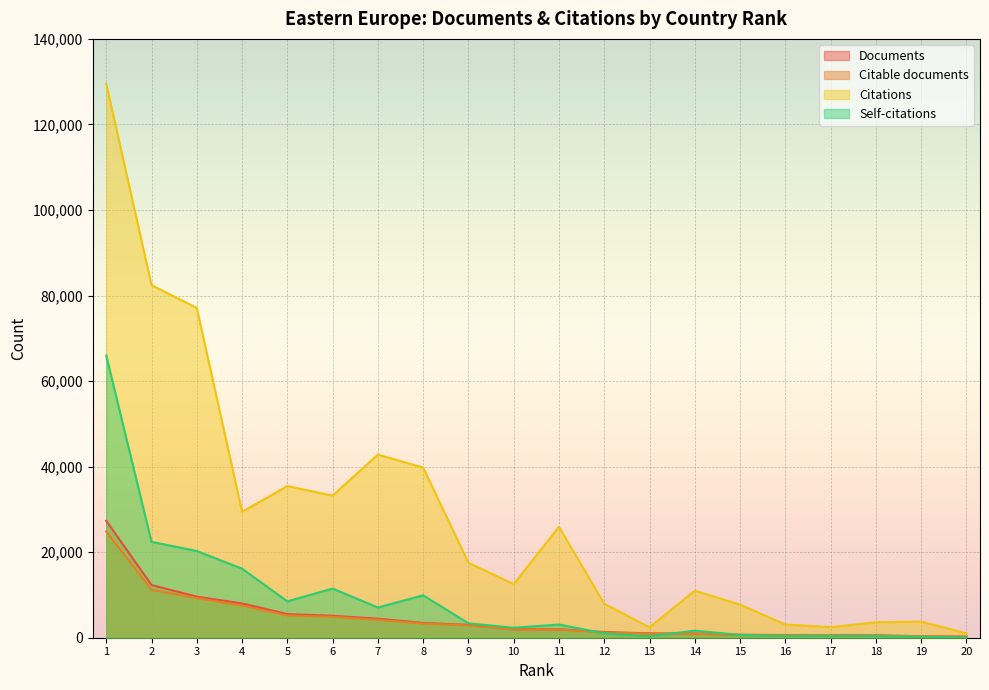

In Citations, how many points are higher than both neighbors (excluding endpoints)?

5